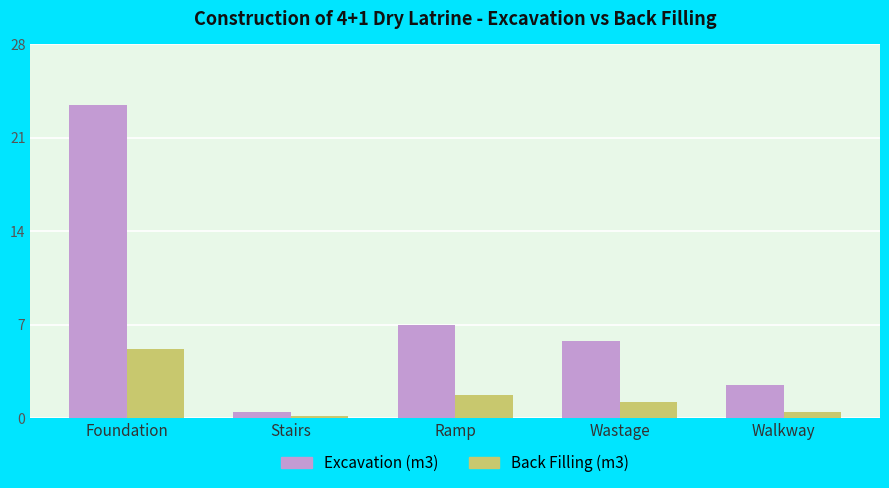

At which label is Back Filling (m3) closest to 2?

Ramp